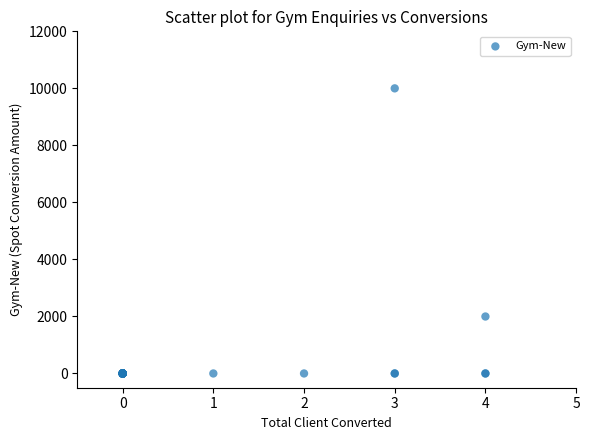

What Y value in the scatter plot is closest to 5000?

1998